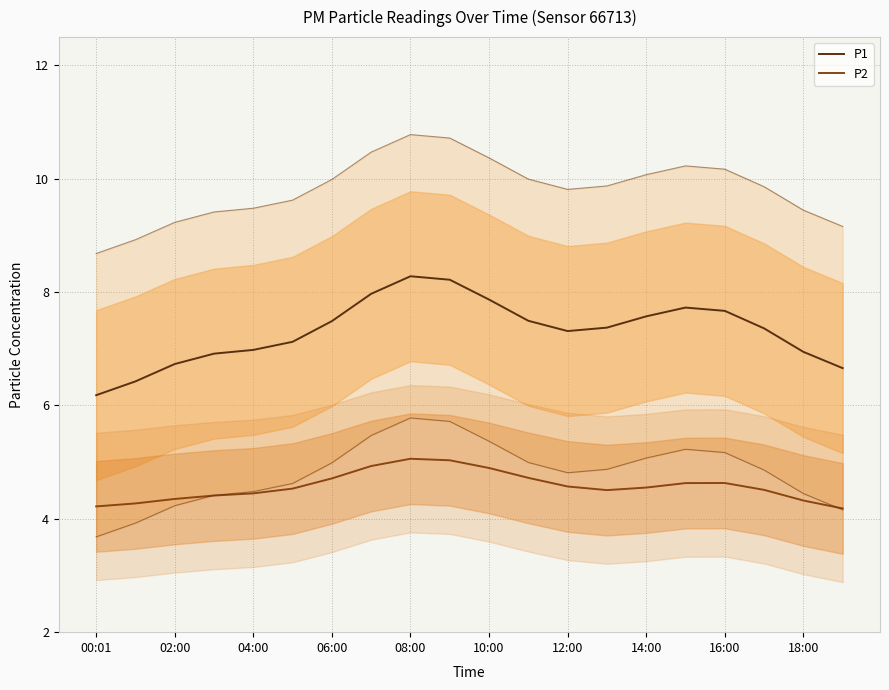

How many lines are shown in the chart?

2